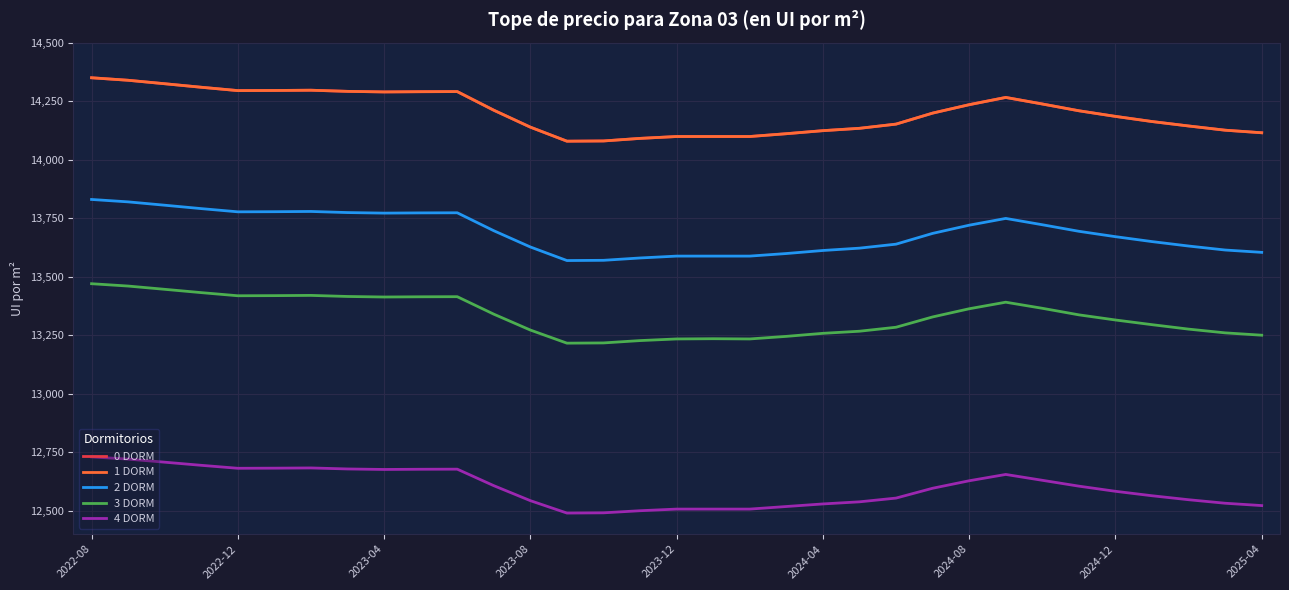

True or false: 0 DORM and 3 DORM intersect in this chart.

False